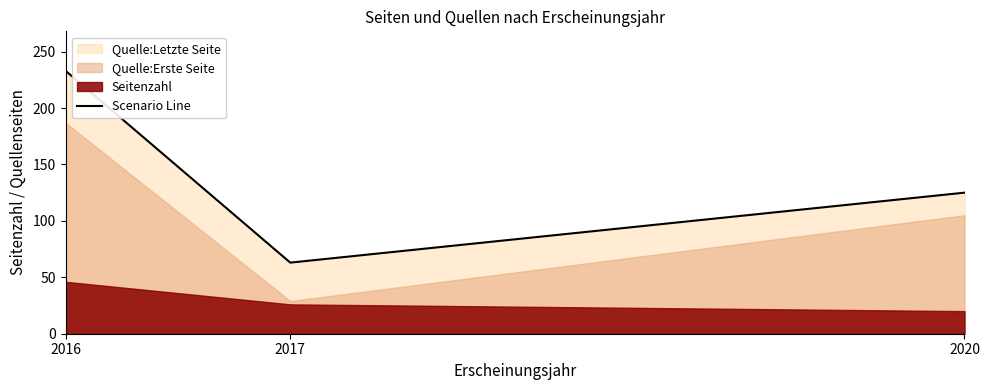

Does the chart display data point markers on the line(s)?

No